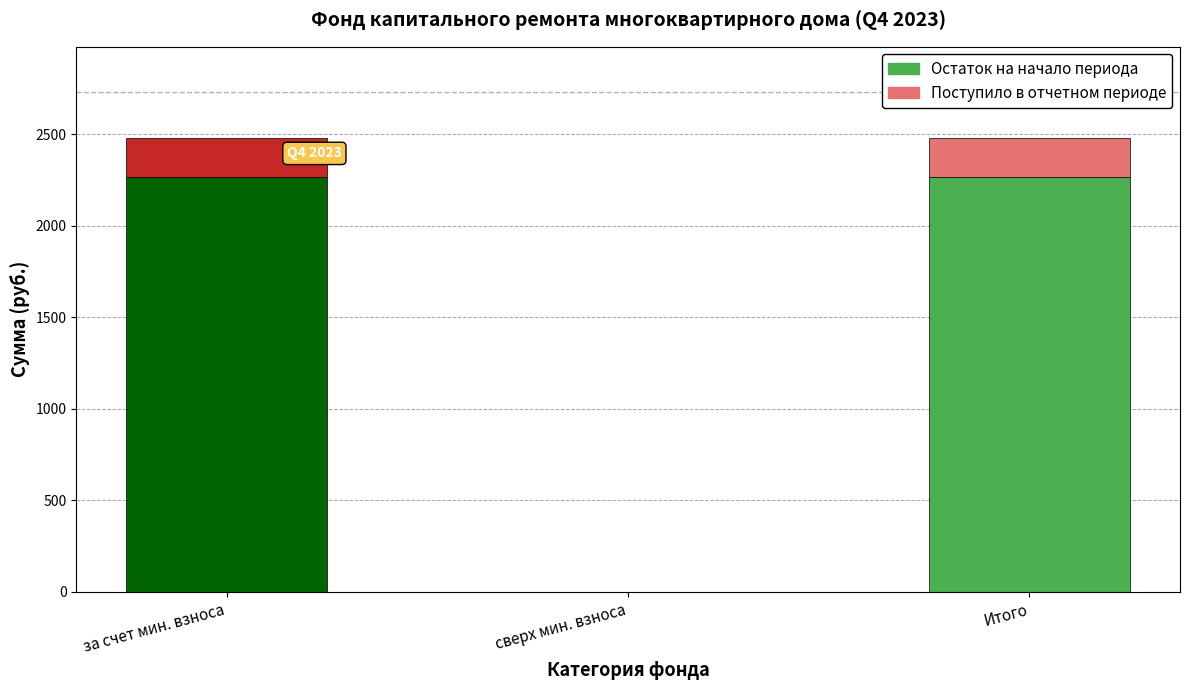

What is the maximum value for Остаток на начало периода?

2266.1